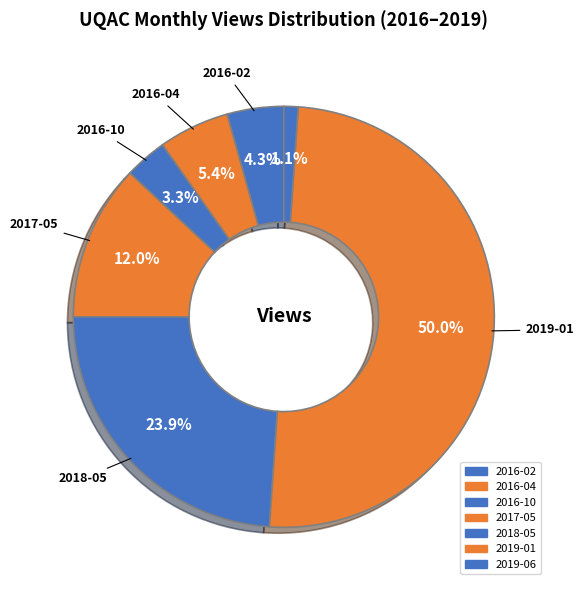

Does 2019-06 represent more than half of the total?

No